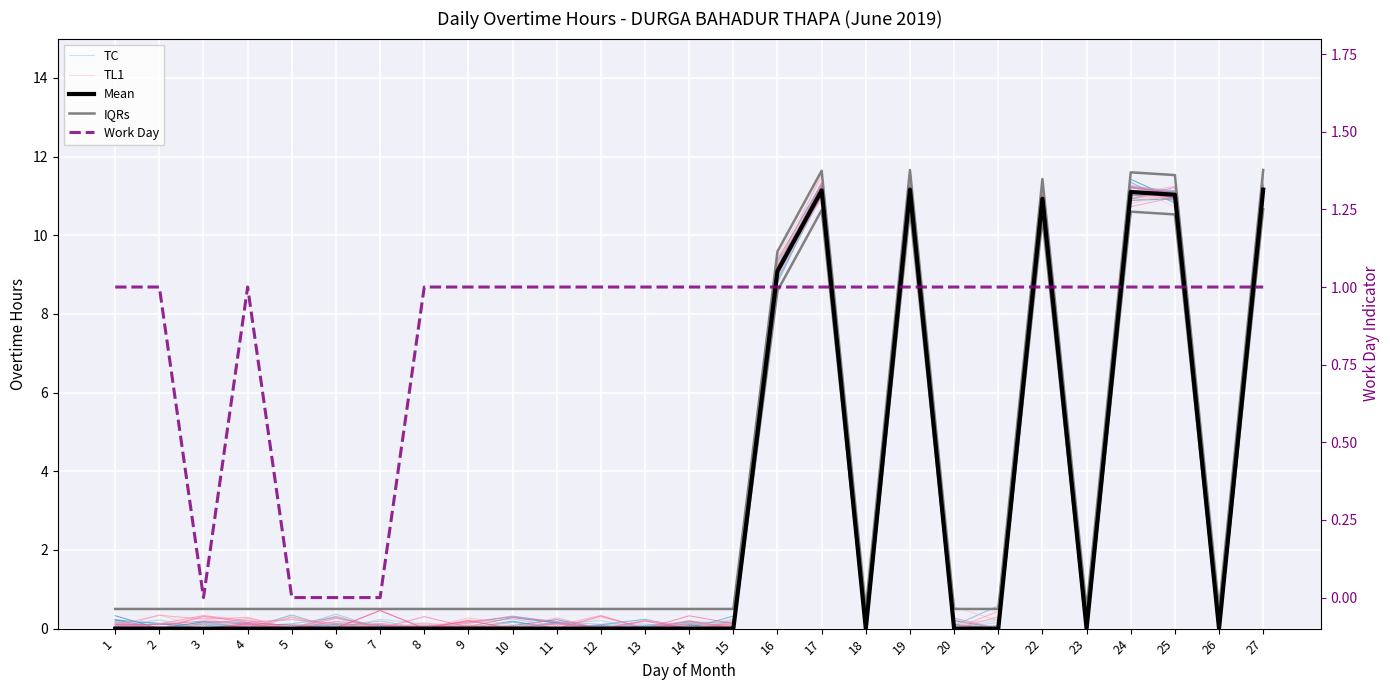

Which series has the largest total across all categories?

IQRs